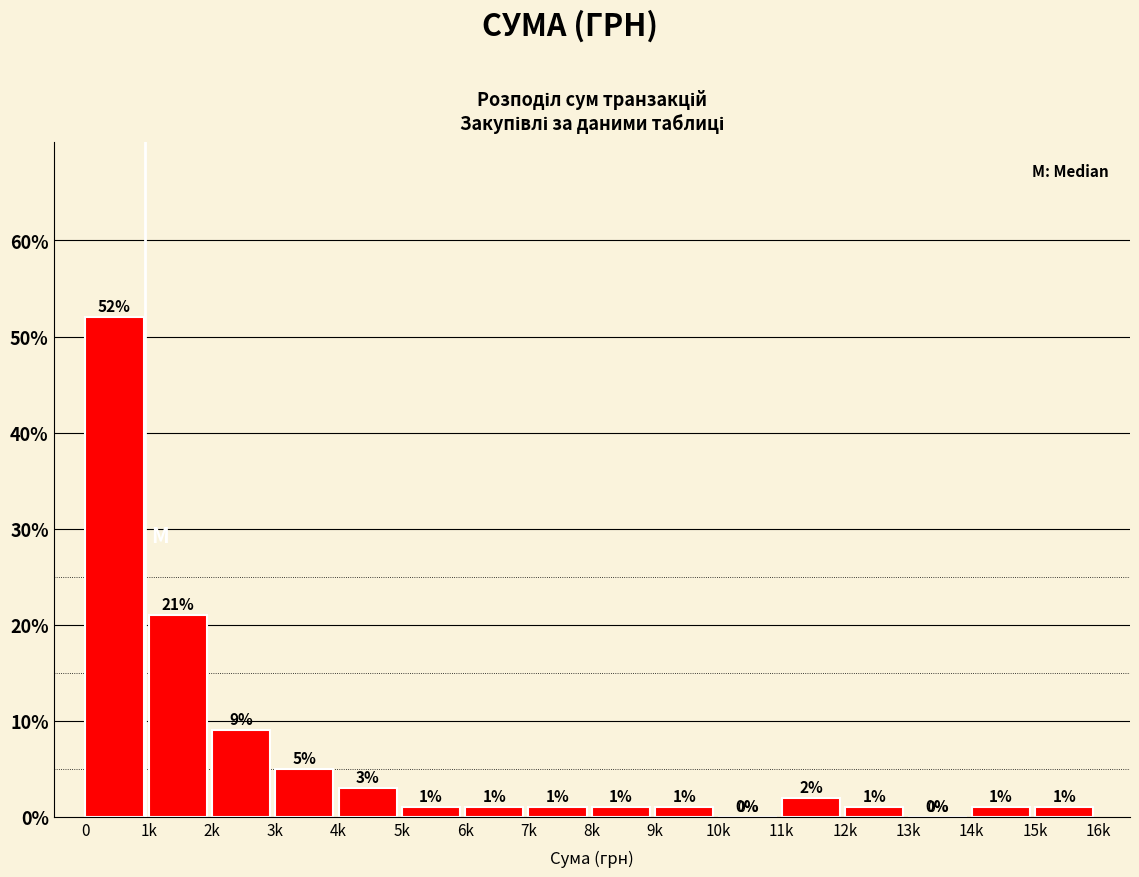

Reading left to right, list all the values displayed in this chart.

0=52	1k=21	2k=9	3k=5	4k=3	5k=1	6k=1	7k=1	8k=1	9k=1	10k=0	11k=2	12k=1	13k=0	14k=1	15k=1